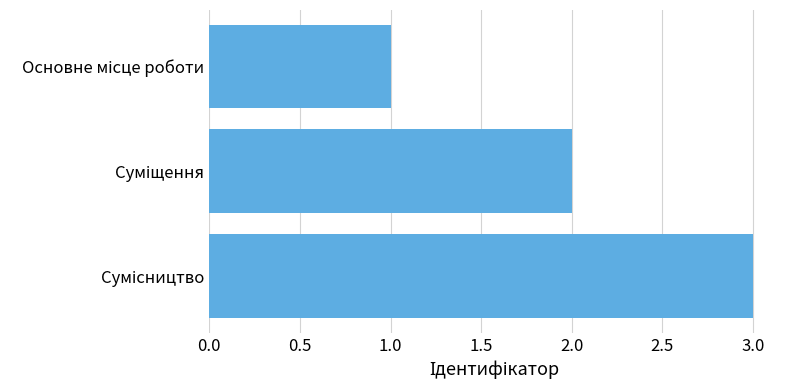

What is the sum of all values?

6